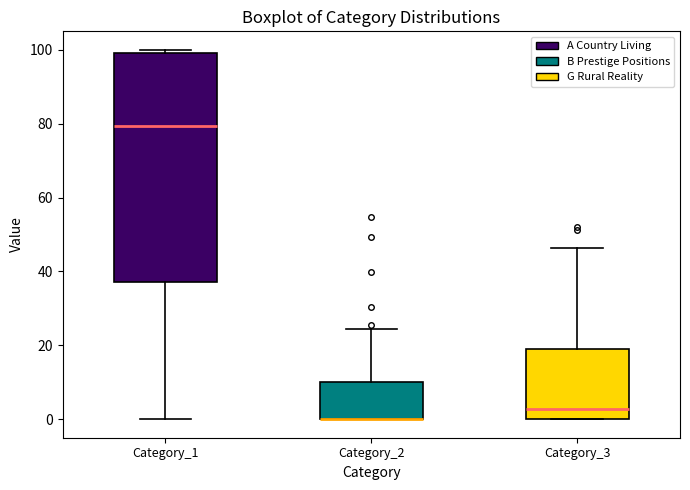

Where is the lower edge of the box for Category_3 on the y-axis? The values are not printed on the chart, so give them approximately, as read against the axis.

0